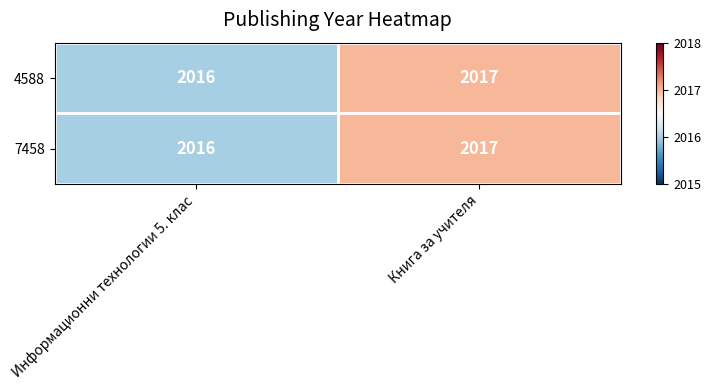

True or false: 4588 has a value of 2017 at Книга за учителя.

True